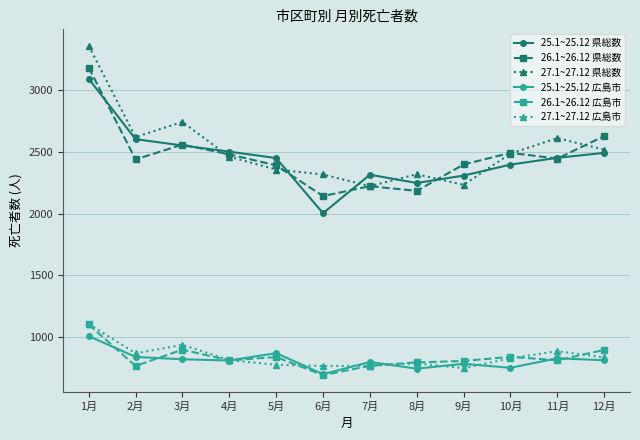

True or false: 26.1~26.12 広島市 and 27.1~27.12 県総数 intersect in this chart.

False